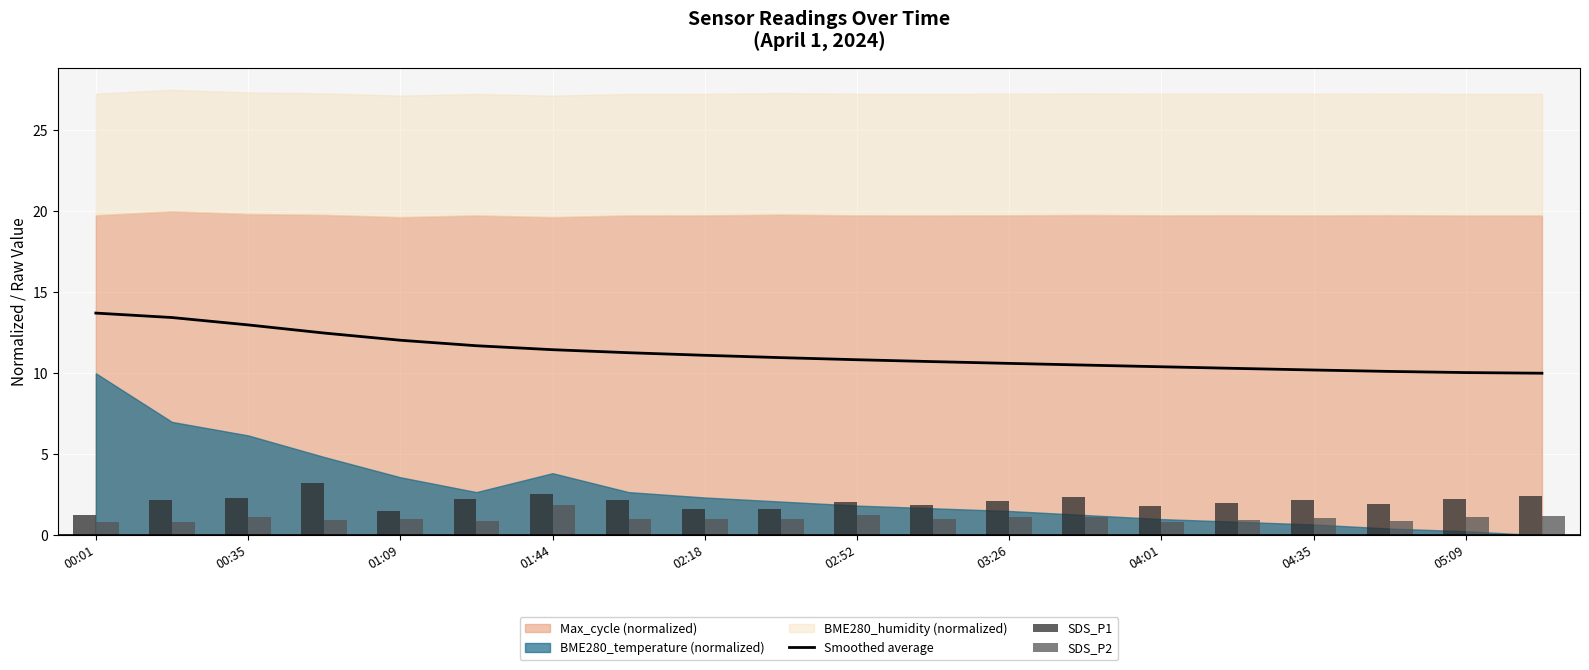

Are the bars horizontal?

No